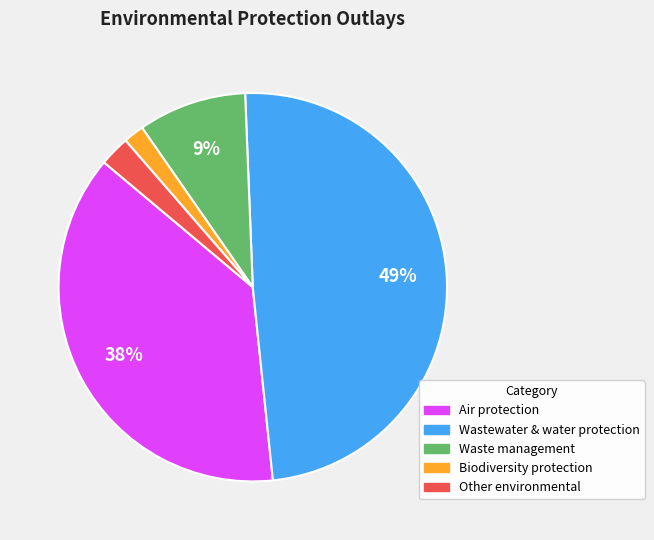

Is there a majority slice in this chart?

No